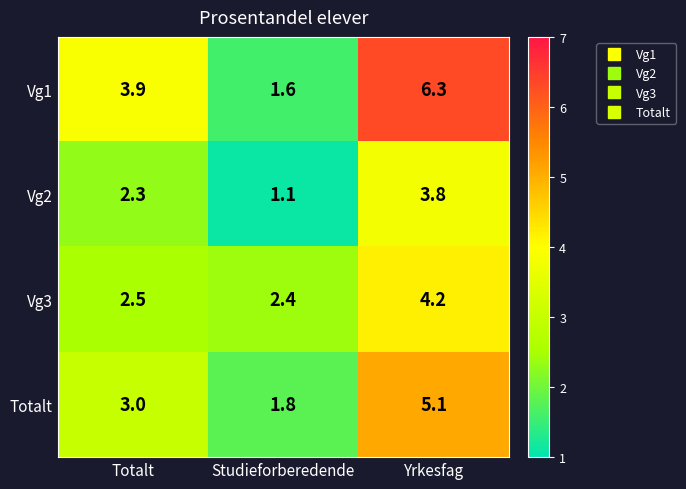

Which series has the largest total across all categories?

Vg1